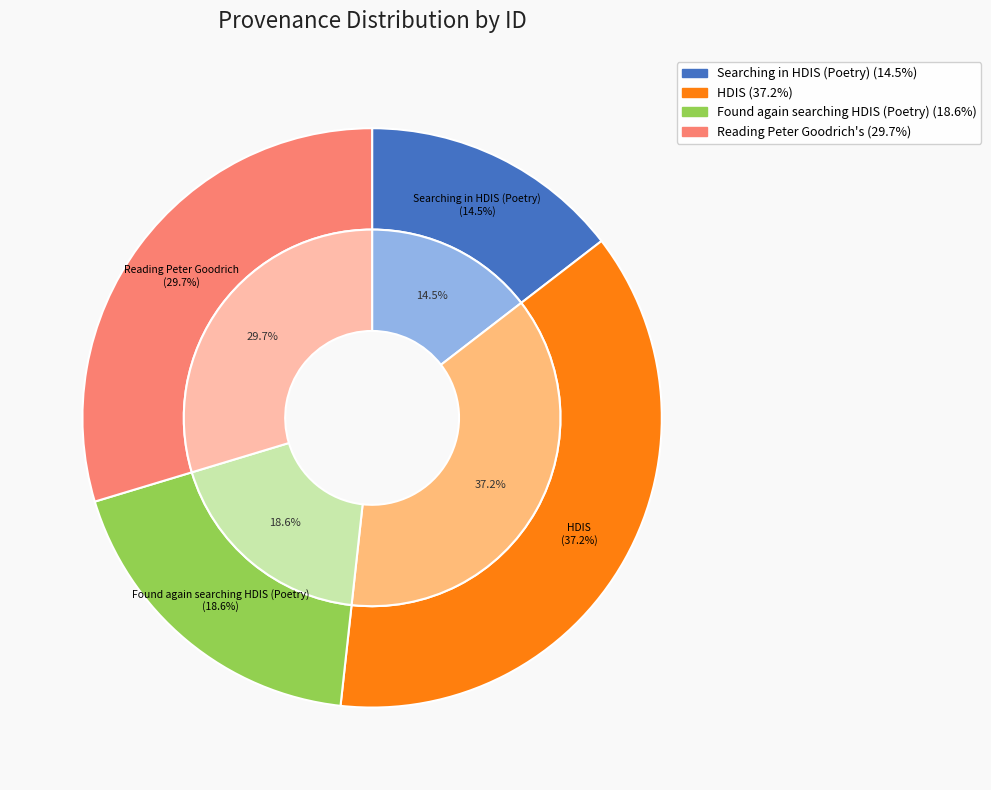

Is it true that HDIS is 24% of the pie?

False